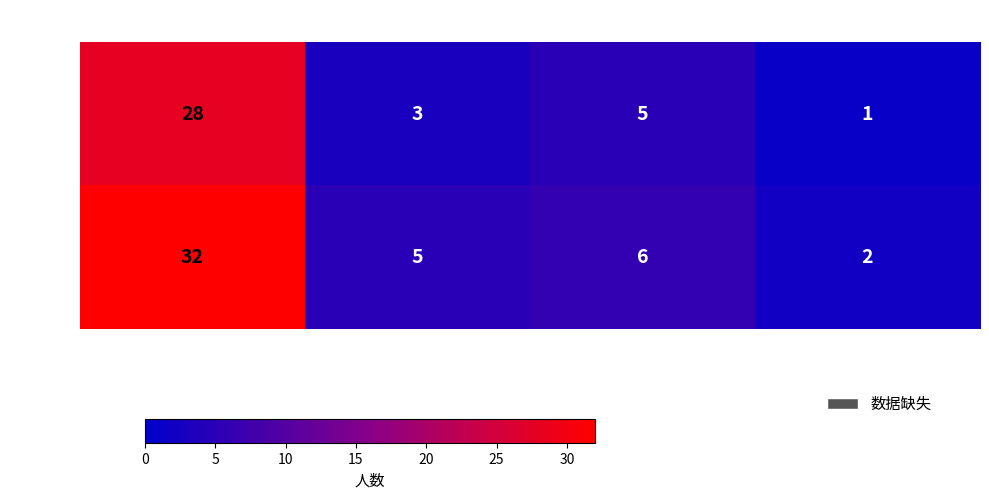

True or false: 一档 has a value of 48 at 汉族_男.

False